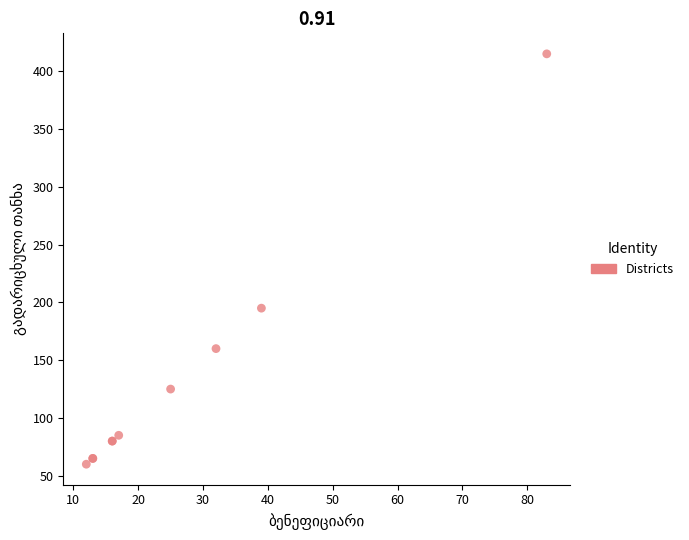

What Y value in the scatter plot is closest to 237?

195